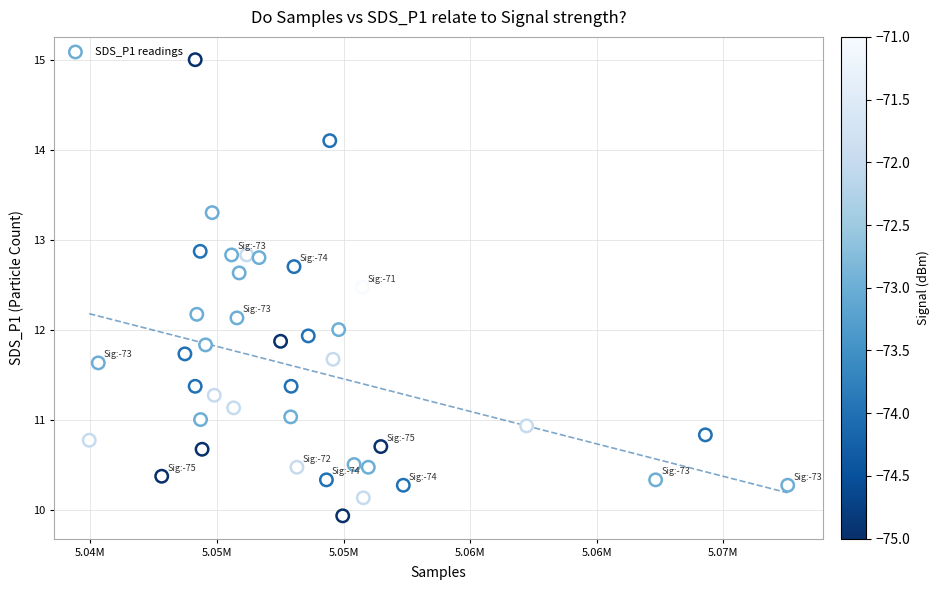

What is the range of X values (max minus min)?

27588.0